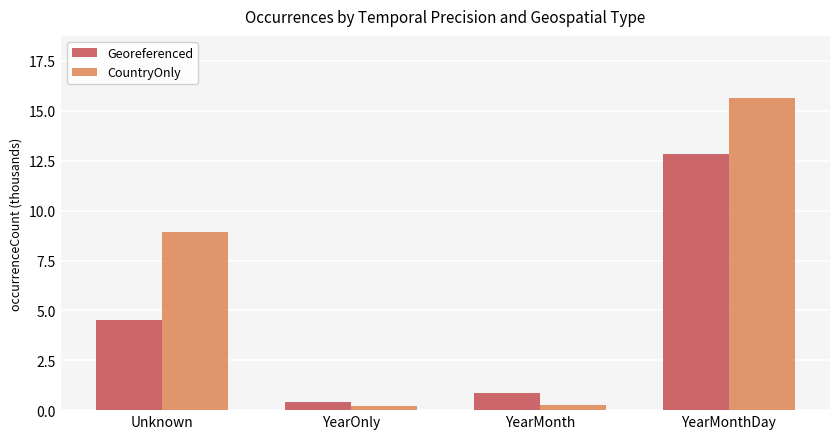

What is the sum of all CountryOnly values?

25.0